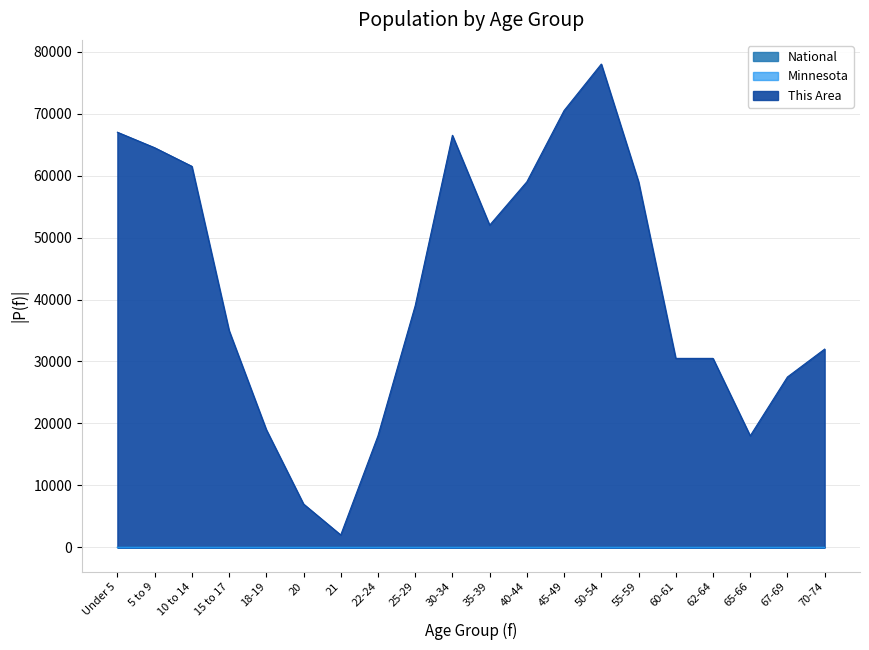

Between 70-74 and 55-59, which is larger?

55-59